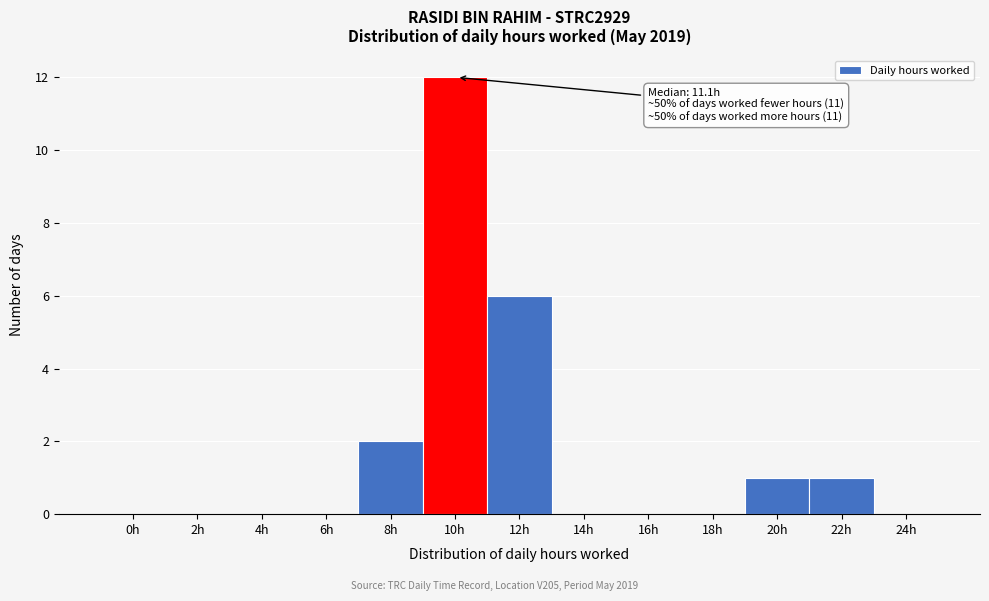

Reading right to left, transcribe all the data shown in this chart.

24h=0	22h=1	20h=1	18h=0	16h=0	14h=0	12h=6	10h=12	8h=2	6h=0	4h=0	2h=0	0h=0